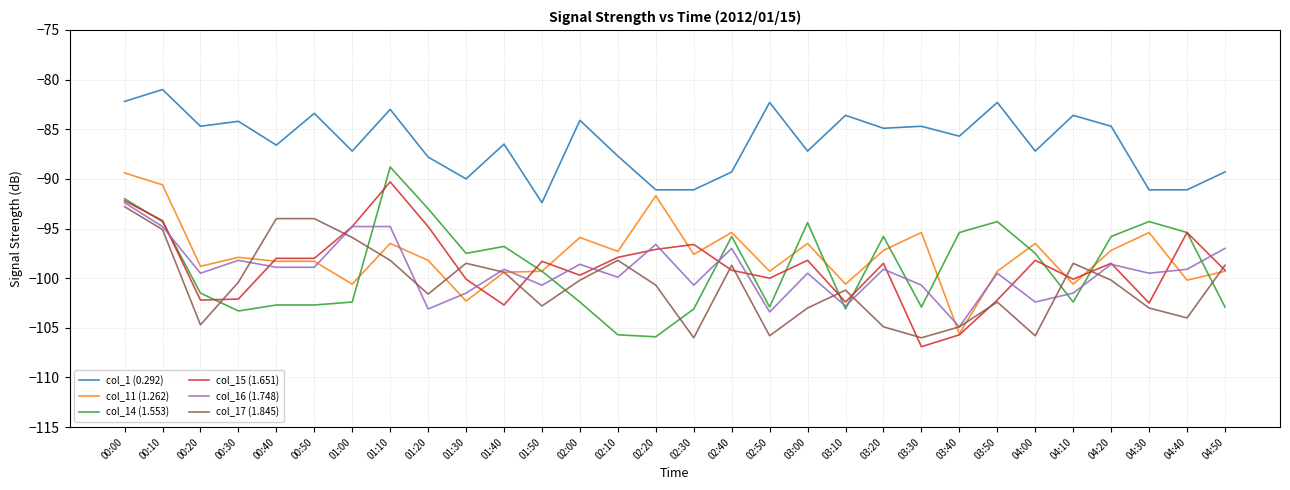

What position from the right is 02:10?

17